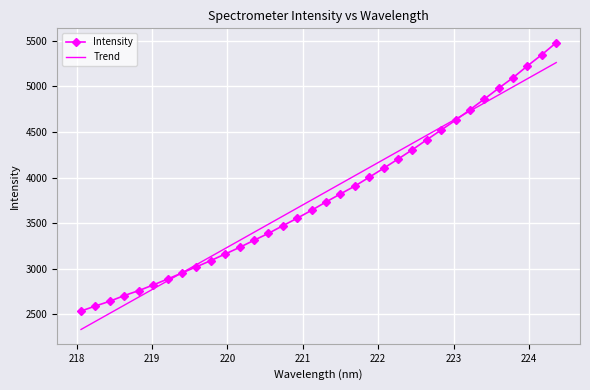

True or false: Trend has more than 0 points higher than both neighbors.

False